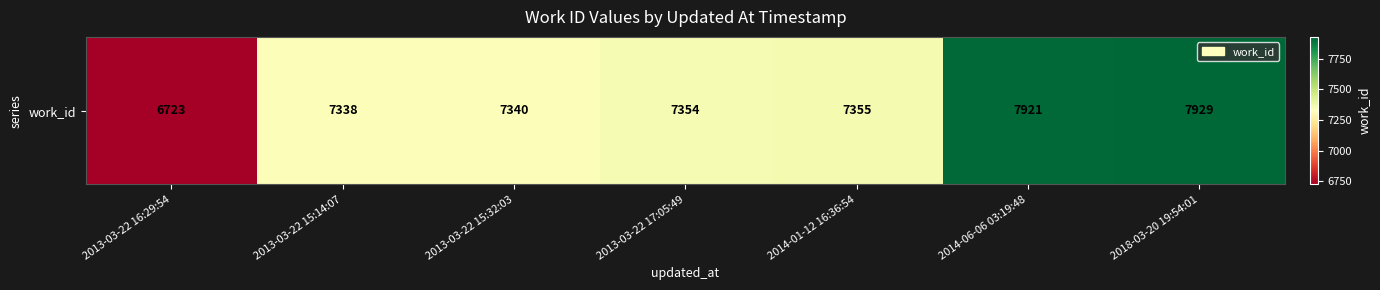

List the labels in order of value, largest first.

2018-03-20 19:54:01, 2014-06-06 03:19:48, 2014-01-12 16:36:54, 2013-03-22 17:05:49, 2013-03-22 15:32:03, 2013-03-22 15:14:07, 2013-03-22 16:29:54